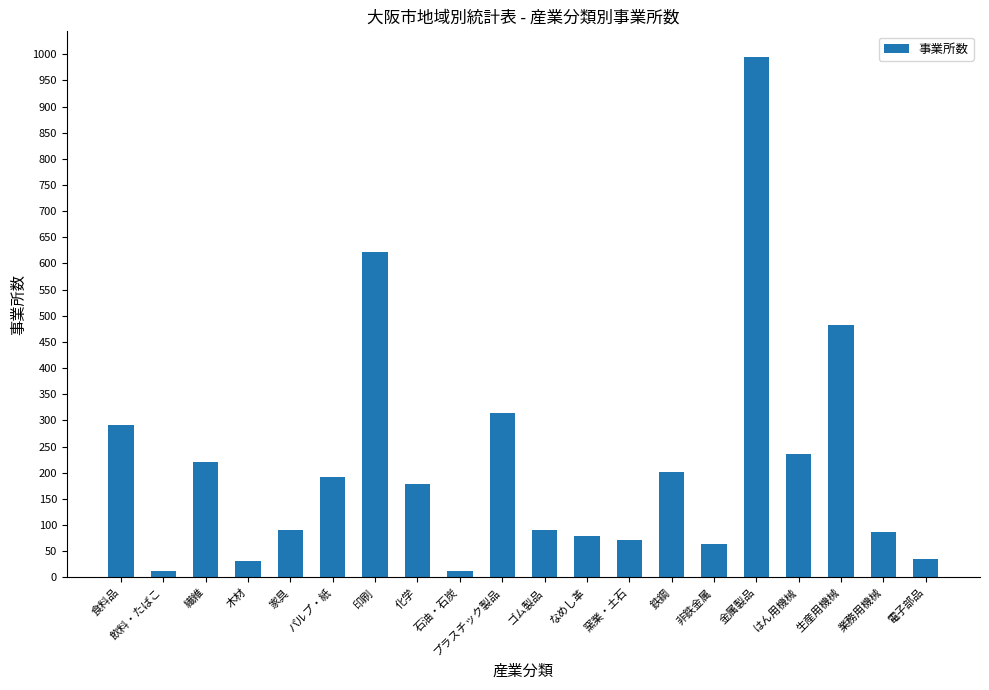

The value at 印刷 is 622. True or false?

True